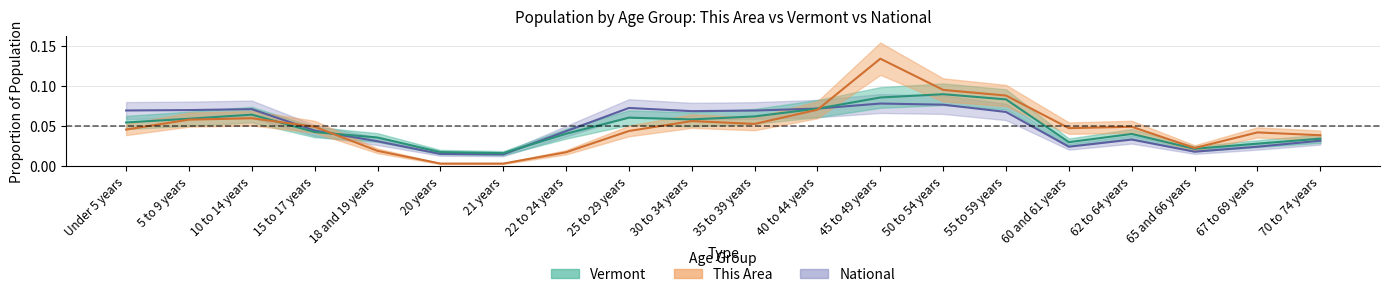

Reading right to left, what are all the values shown in this chart?

This Area: 0.0	0.0	0.0	0.0	0.0	0.1	0.1	0.1	0.1	0.1	0.1	0.0	0.0	0.0	0.0	0.0	0.0	0.1	0.1	0.0
Vermont: 0.0	0.0	0.0	0.0	0.0	0.1	0.1	0.1	0.1	0.1	0.1	0.1	0.0	0.0	0.0	0.0	0.0	0.1	0.1	0.1
National: 0.0	0.0	0.0	0.0	0.0	0.1	0.1	0.1	0.1	0.1	0.1	0.1	0.0	0.0	0.0	0.0	0.0	0.1	0.1	0.1